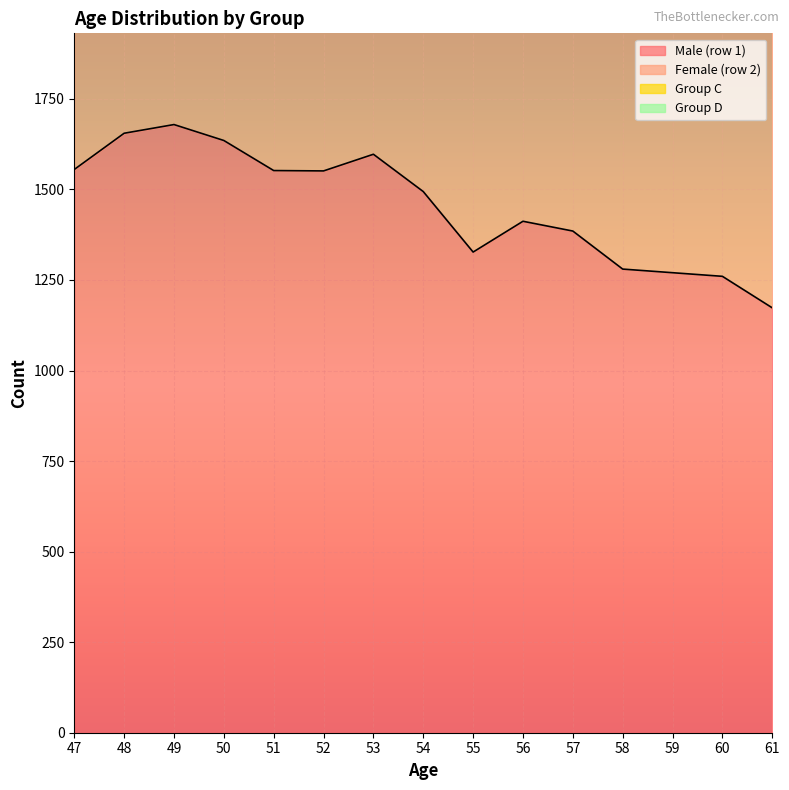

Between 55 and 58, which is larger?

55